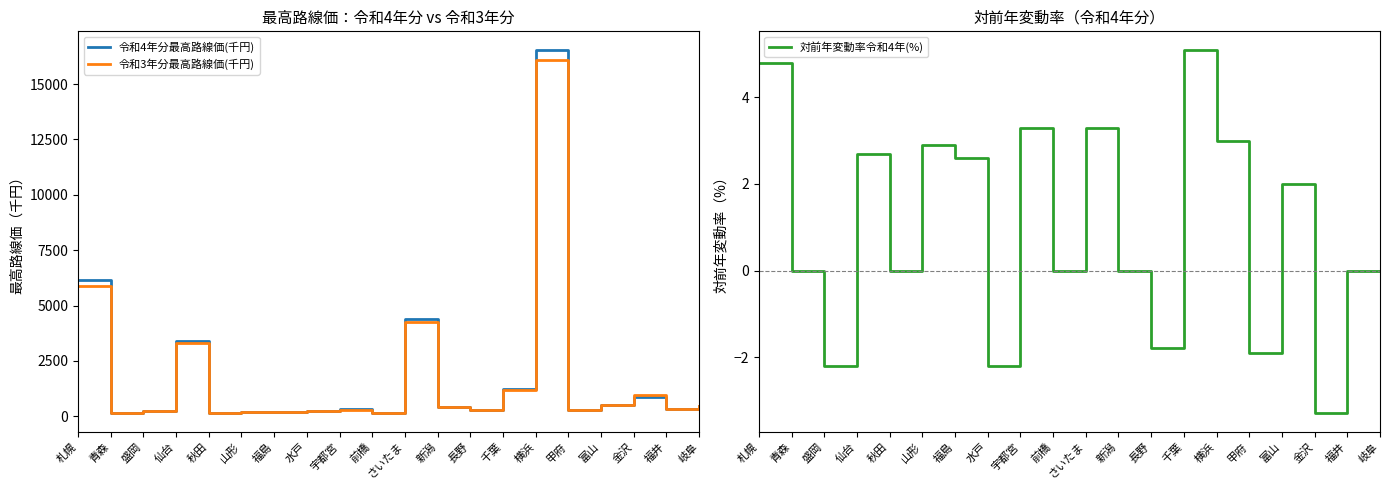

What is the difference between the 令和3年分最高路線価(千円) values at 岐阜 and 千葉?

710